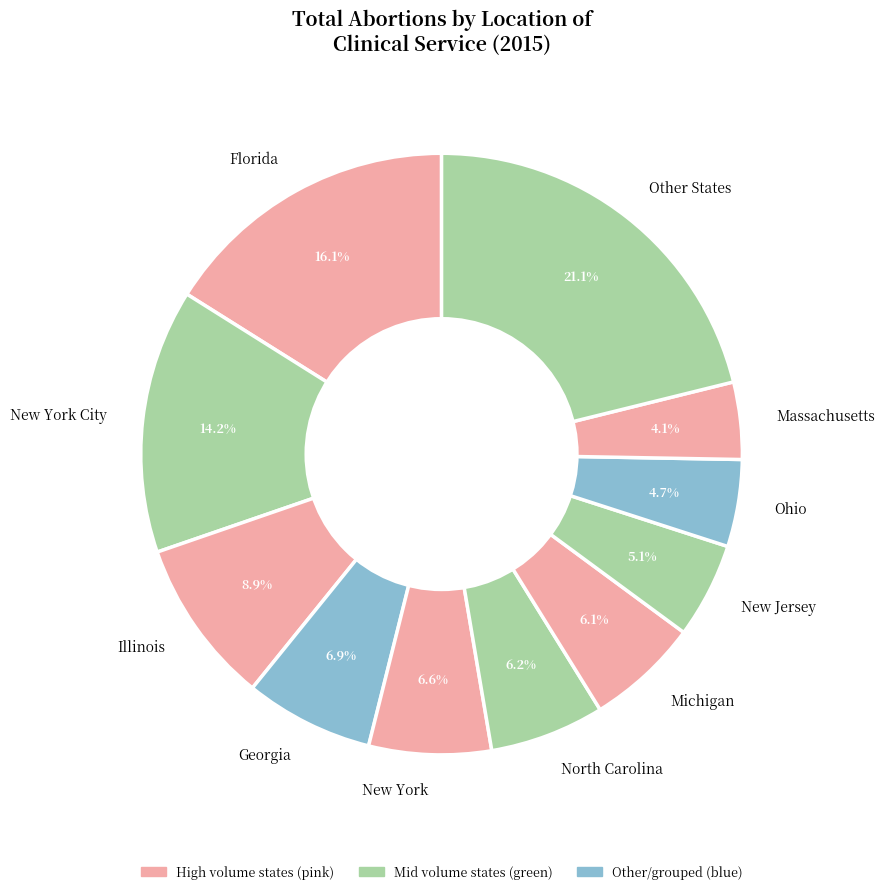

Do North Carolina and New Jersey together represent more than half of the pie?

No